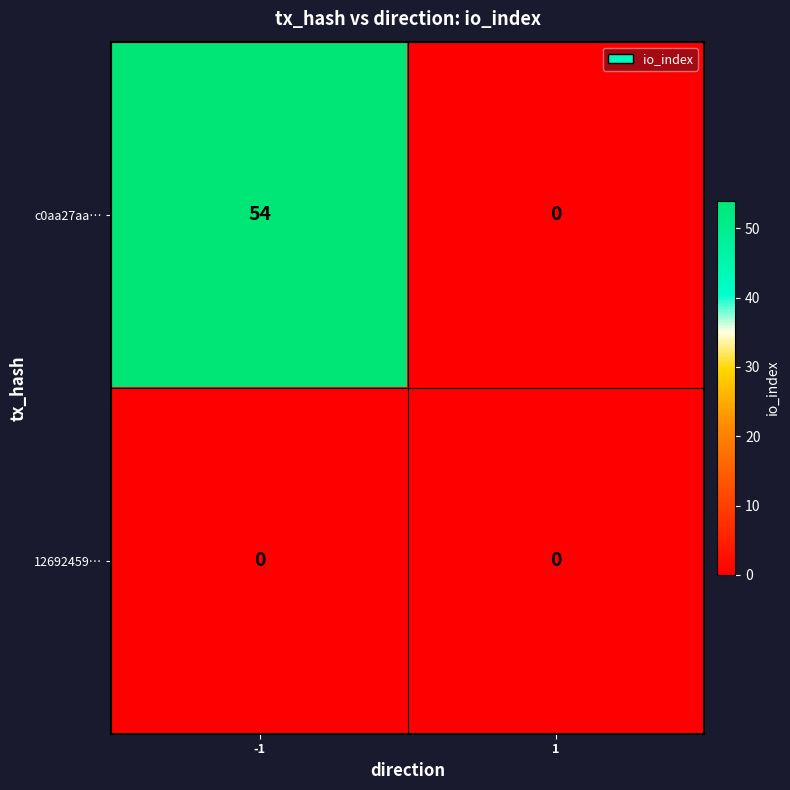

Reading left to right, extract all data points from this chart.

c0aa27aa…: -1=54	1=0
12692459…: -1=0	1=0